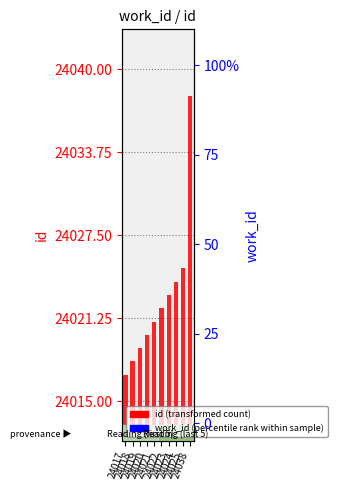

What is the maximum value for id (transformed count)?

24038